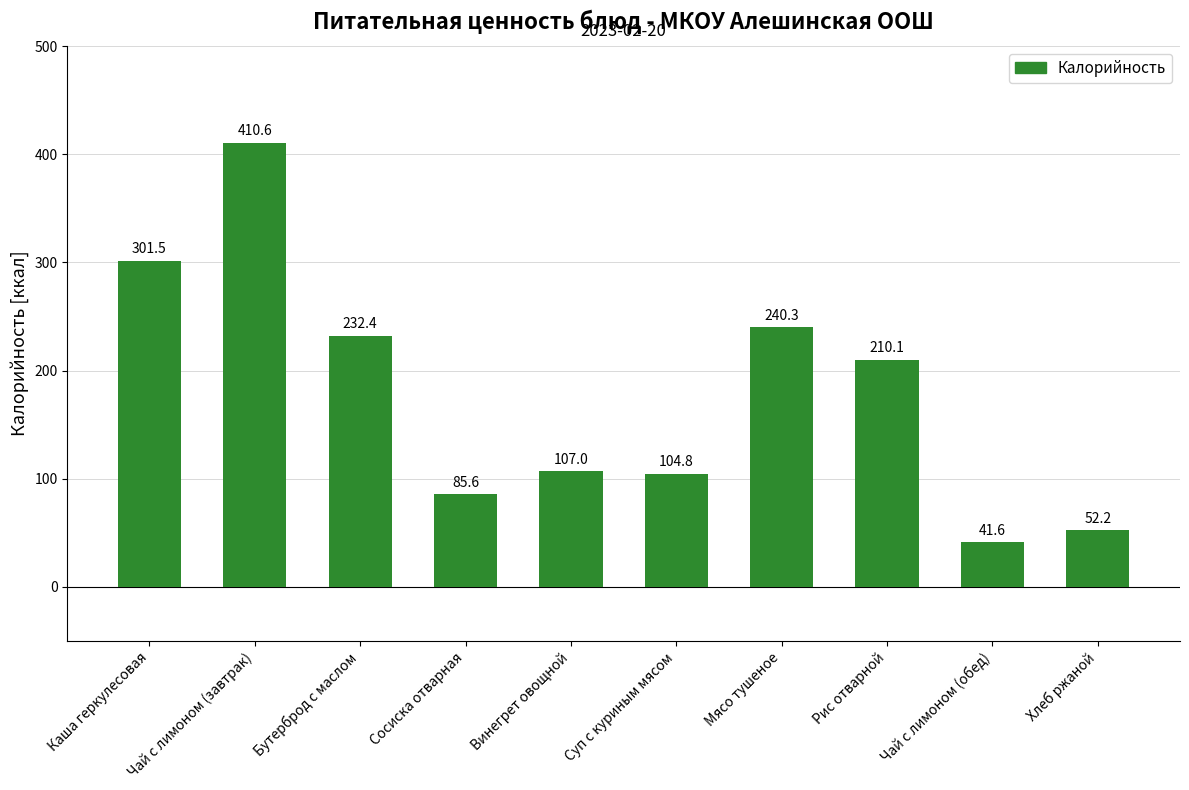

Where does the data first go above 210?

Каша геркулесовая